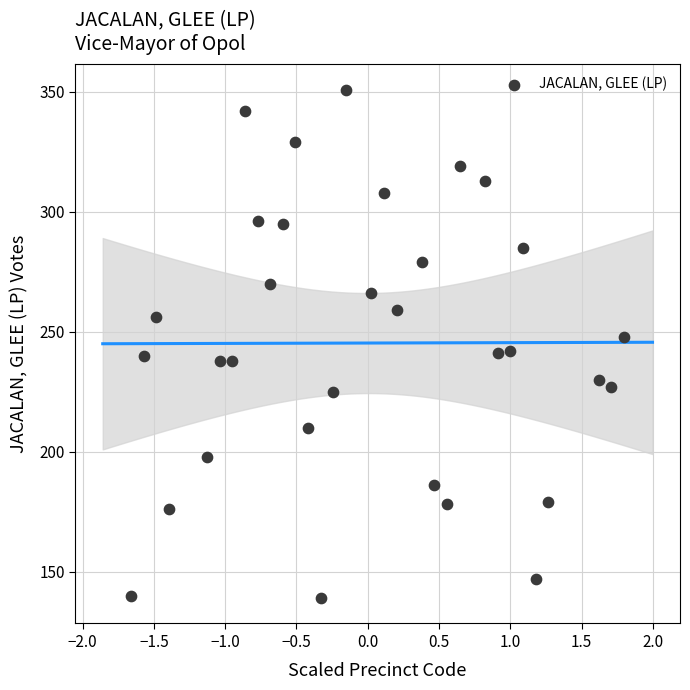

What is the range of Y values (max minus min)?

212